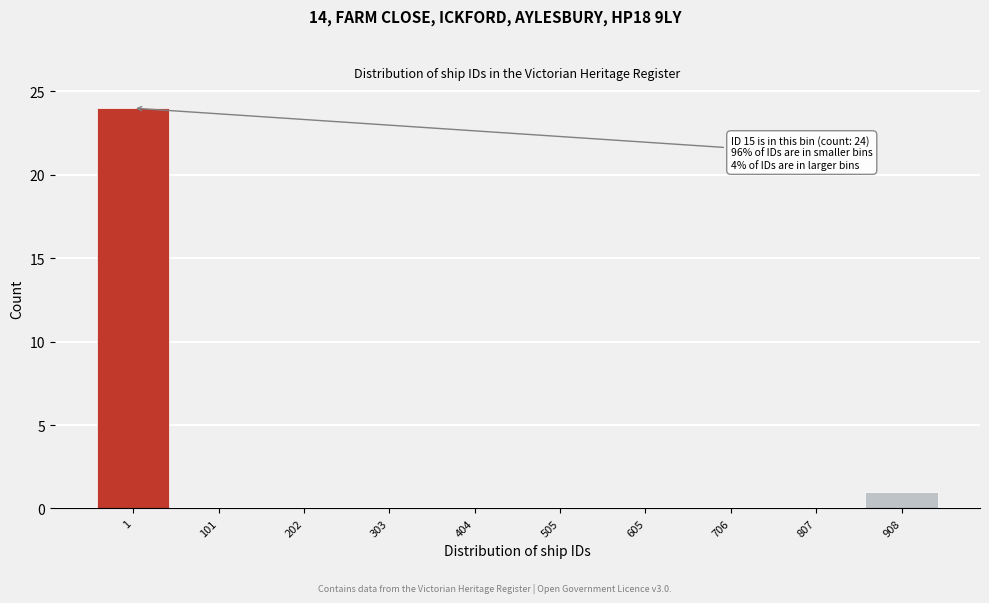

Reading left to right, extract all data points from this chart.

1=24	101=0	202=0	303=0	404=0	505=0	605=0	706=0	807=0	908=1